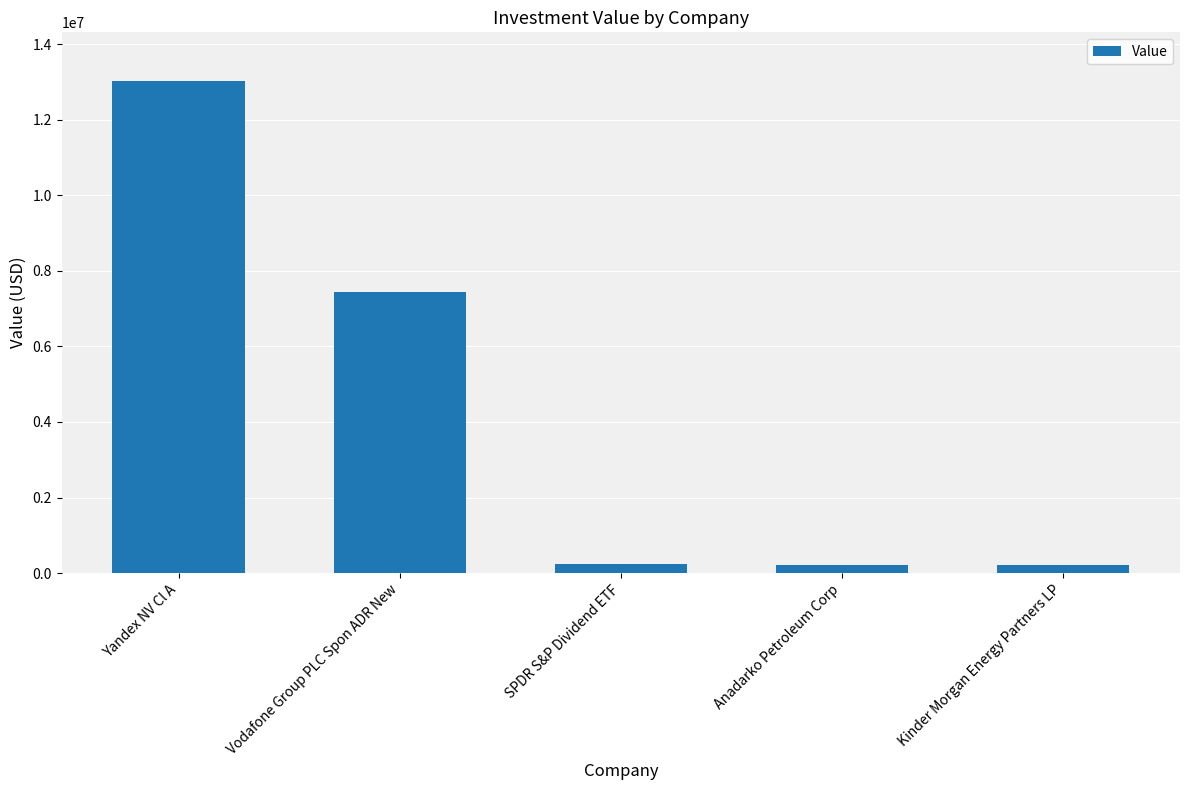

Which has a higher value, Vodafone Group PLC Spon ADR New or SPDR S&P Dividend ETF?

Vodafone Group PLC Spon ADR New